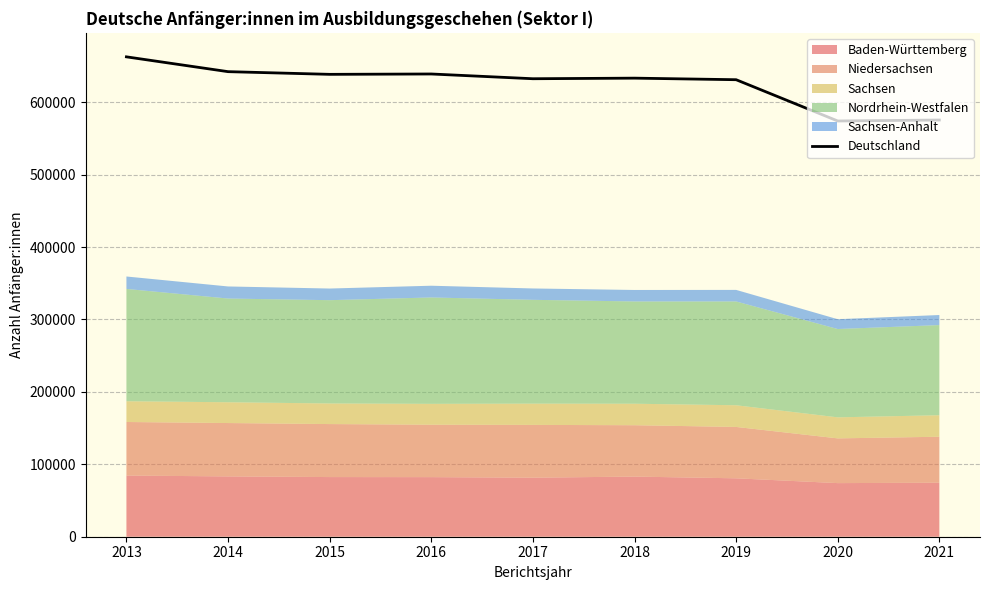

What is the value of the 2nd point from the left?

642240